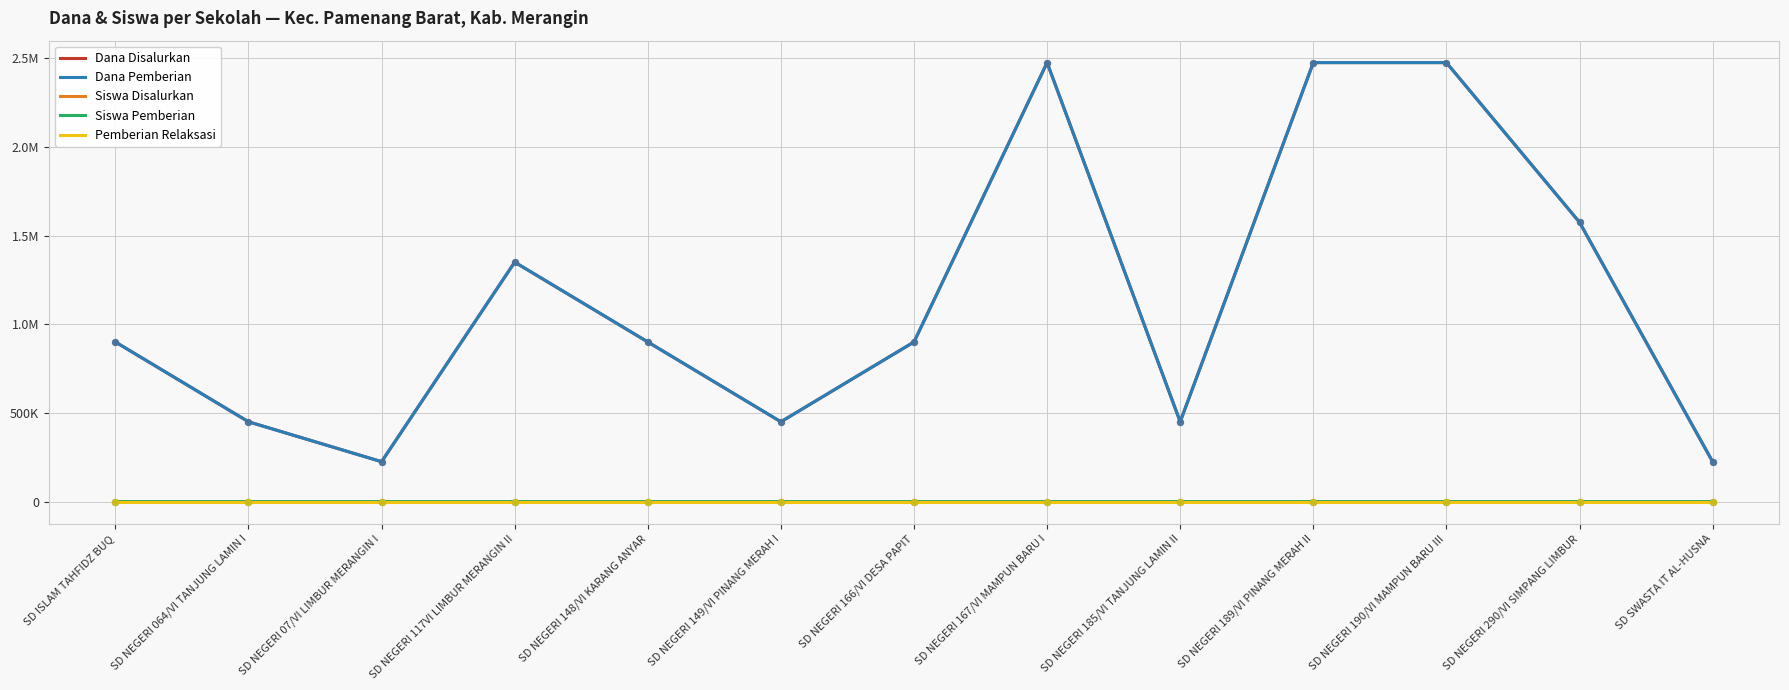

Which series has the largest total across all categories?

Dana Disalurkan